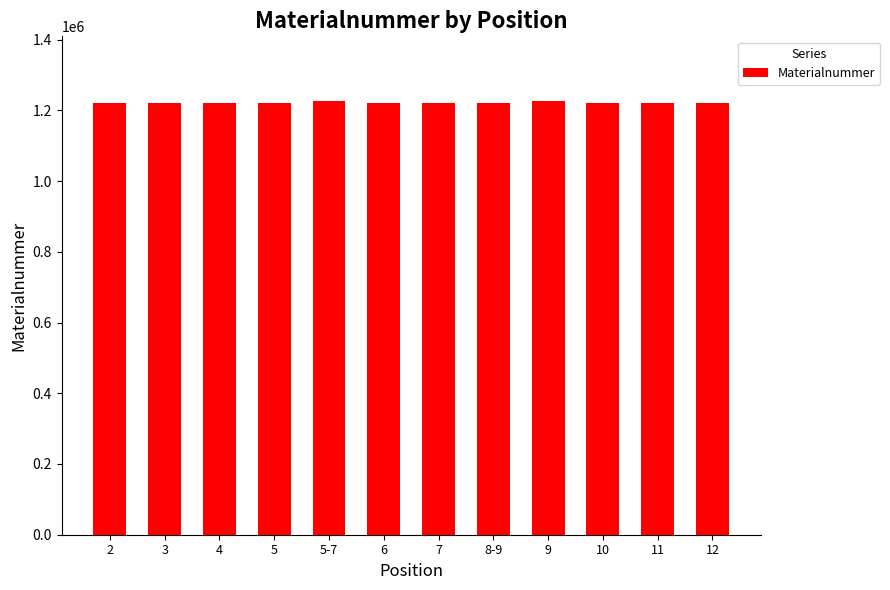

What value does the data have at 12, to the nearest 100?

1220500